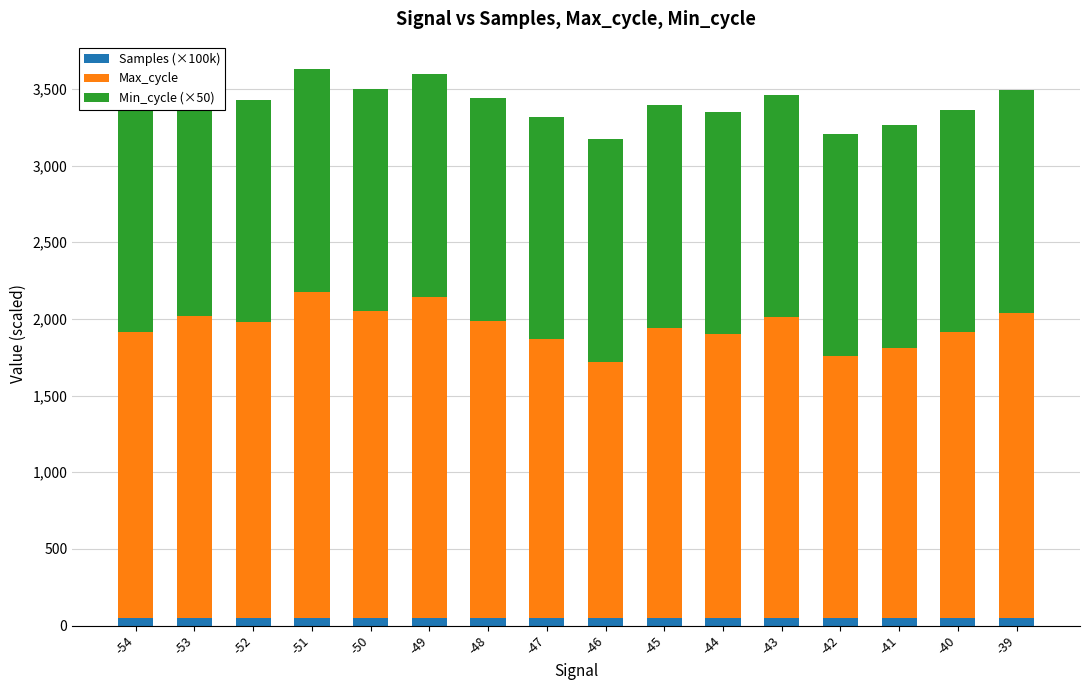

Read the Min_cycle (×50) value at -50.

1450.0